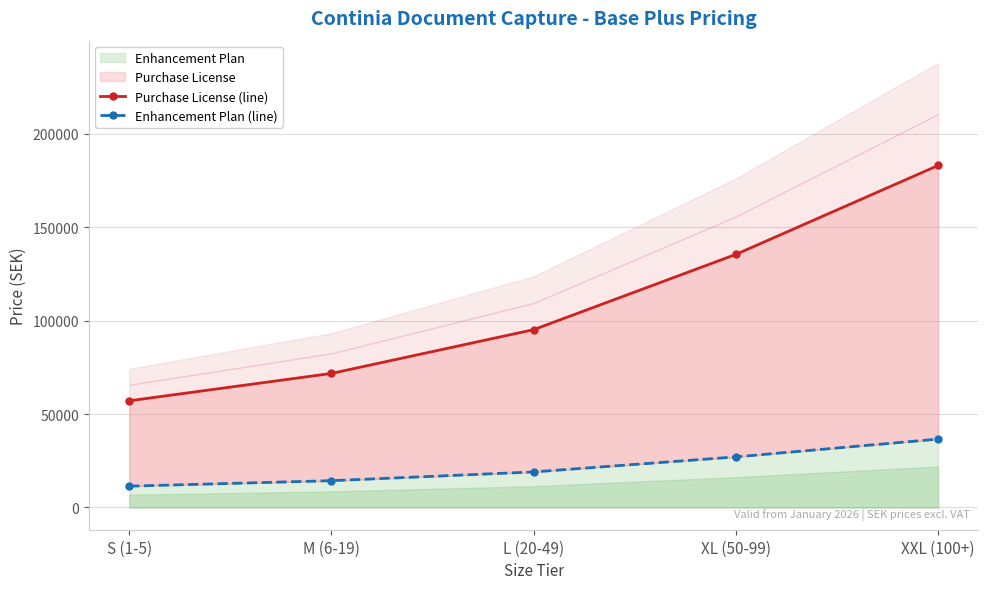

Is the value of Purchase License (line) at L (20-49) greater than the value of Enhancement Plan (line) at XXL (100+)?

Yes